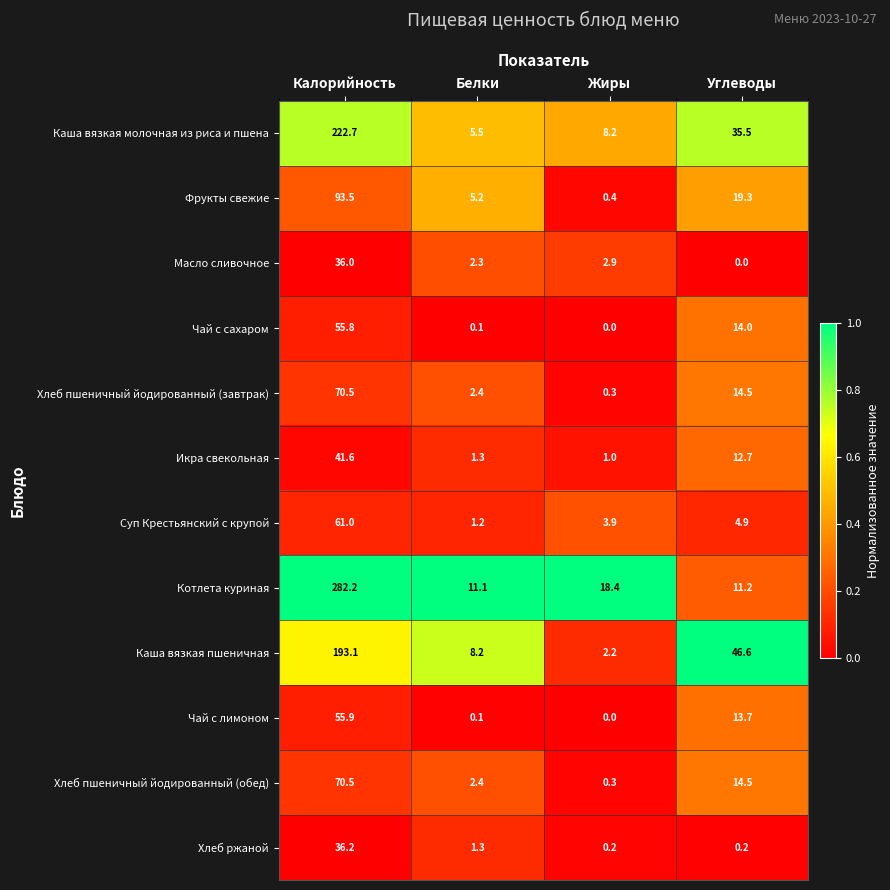

What is the maximum value shown in the chart?

282.2